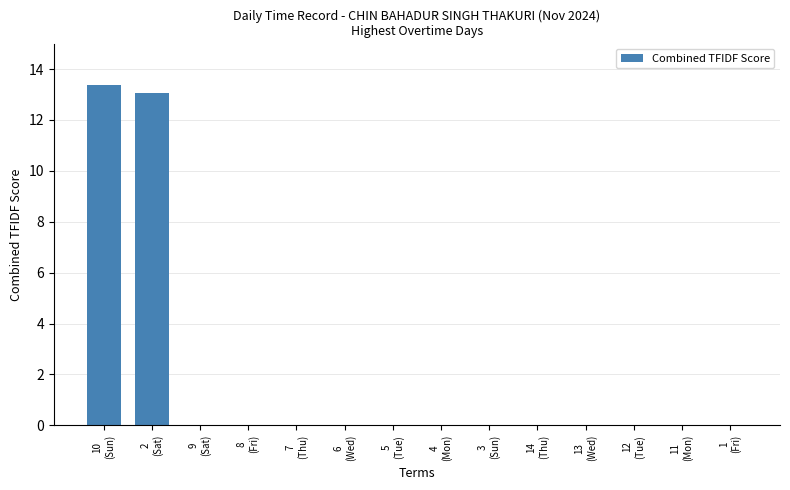

What is the greatest value displayed?

13.4